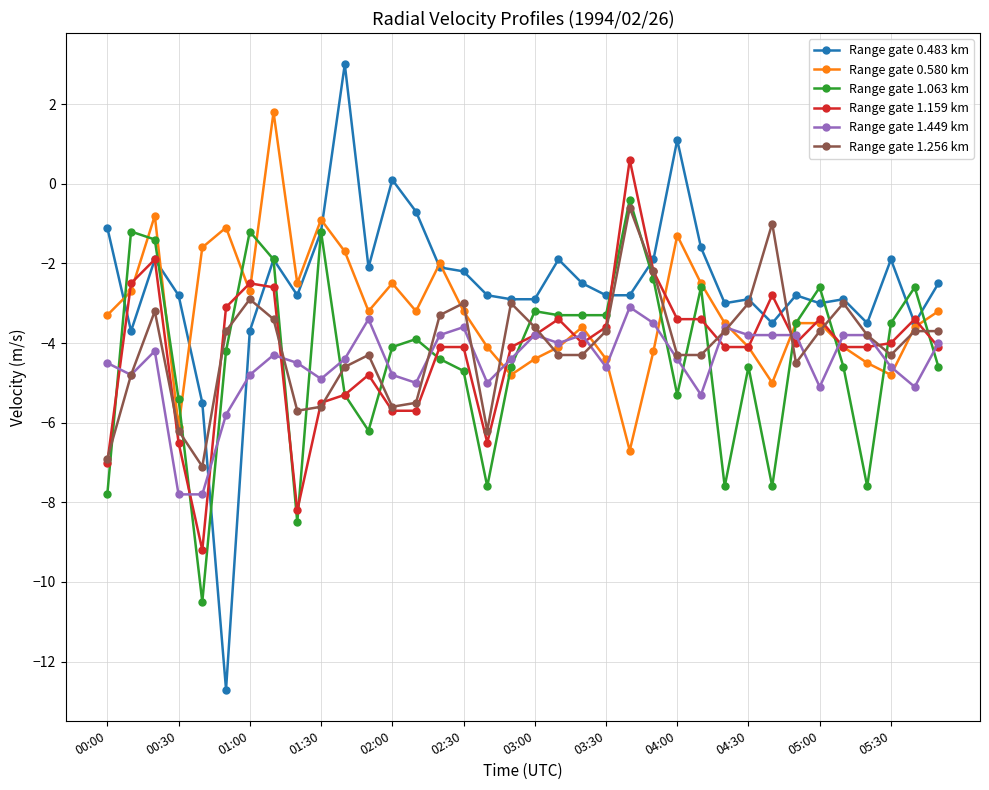

How many data points in Range gate 0.483 km are less than -2?

24